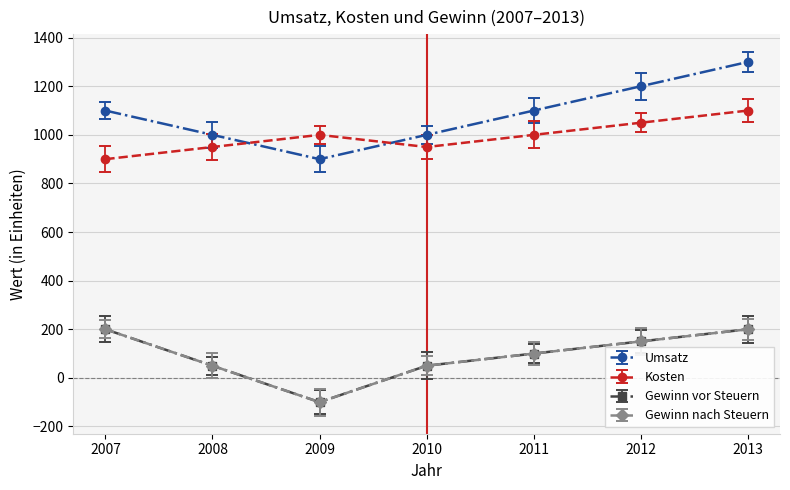

List the labels in order of Kosten value, largest first.

2013, 2012, 2009, 2011, 2008, 2010, 2007